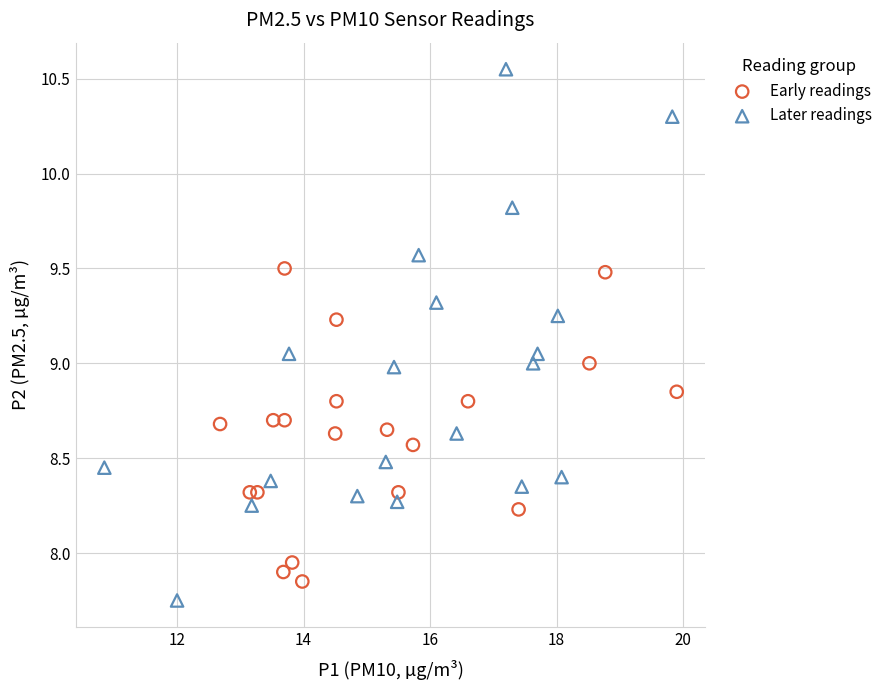

Which series contains the lowest Y value?

Later readings